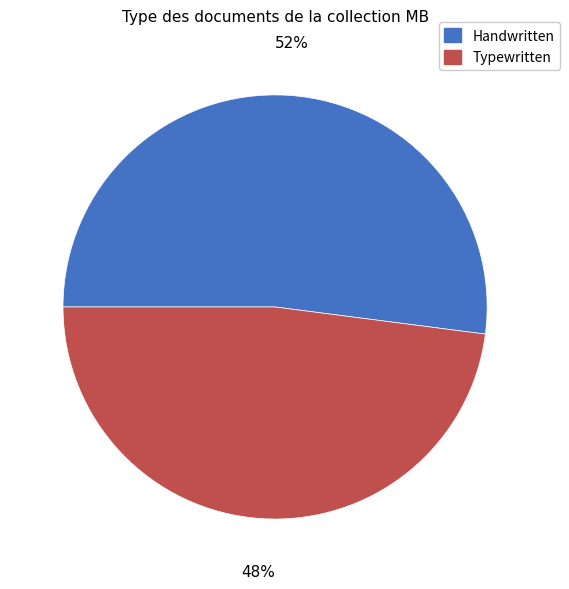

To the nearest percent, what is the average slice percentage?

50%